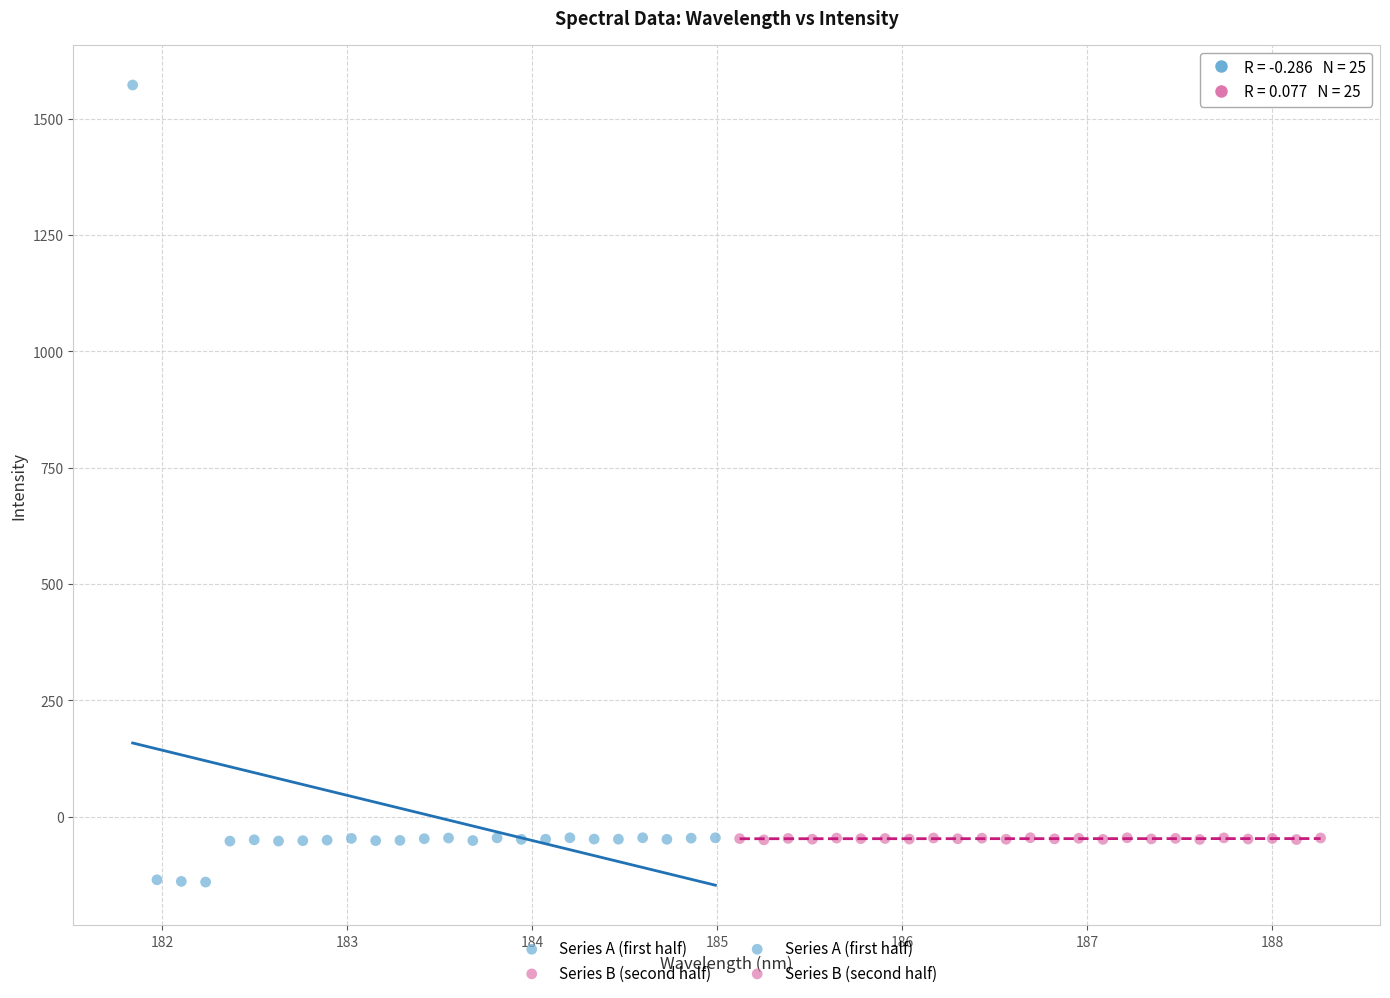

Which series contains the lowest Y value?

Series A (first half)